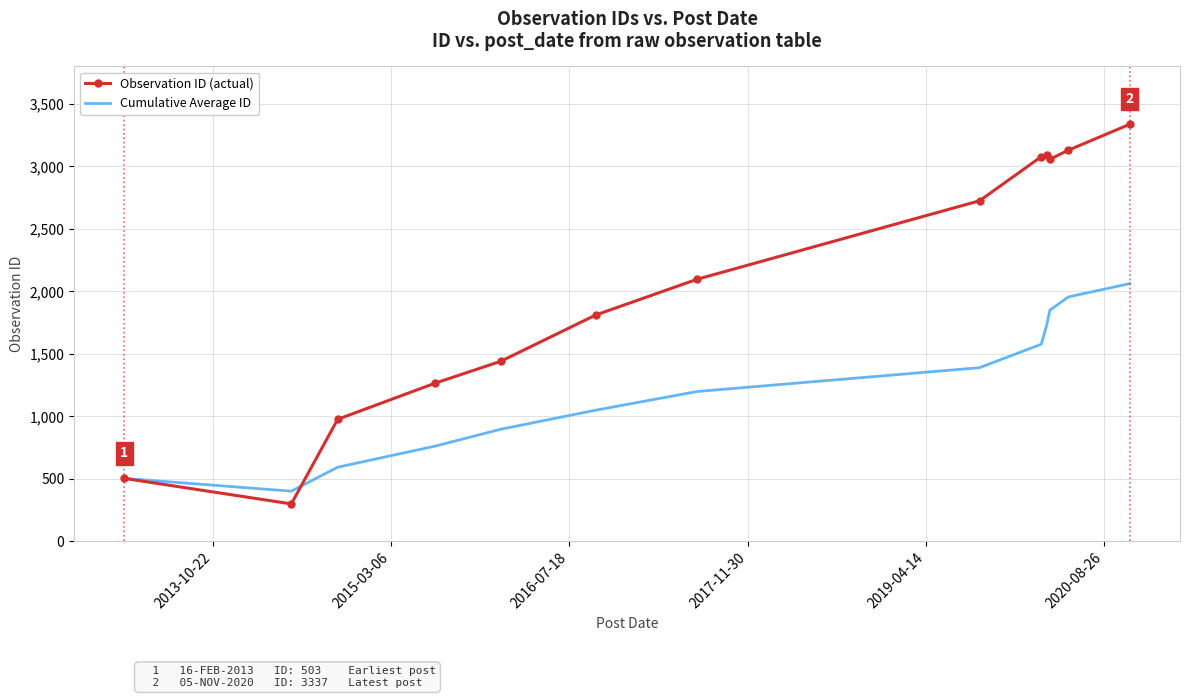

What is the maximum value shown in the chart?

3337.0